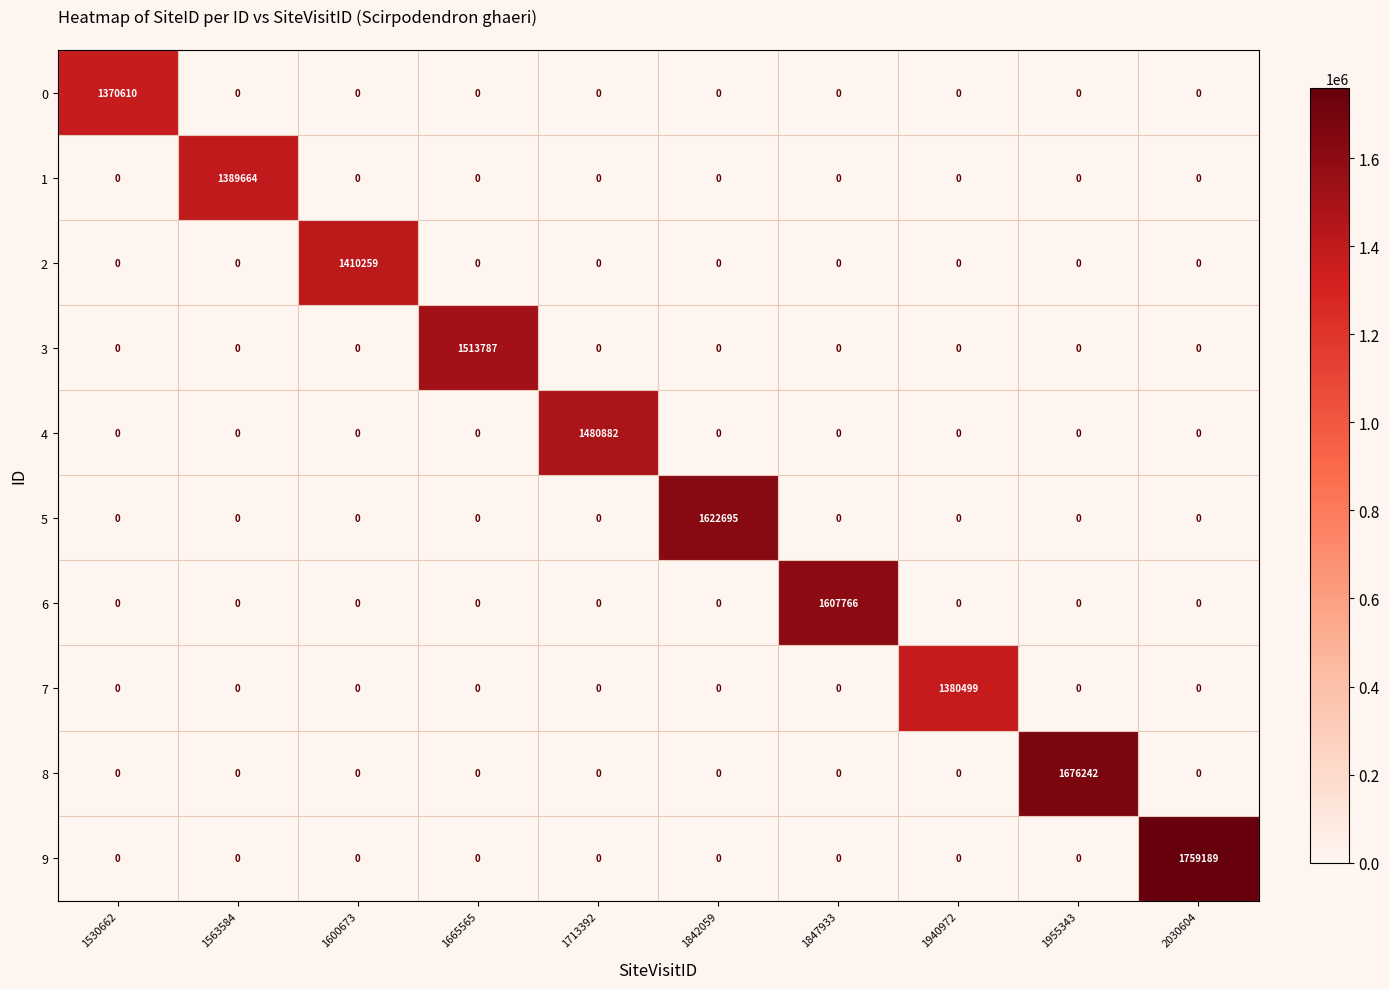

What is the sum of all 8 values?

1676242